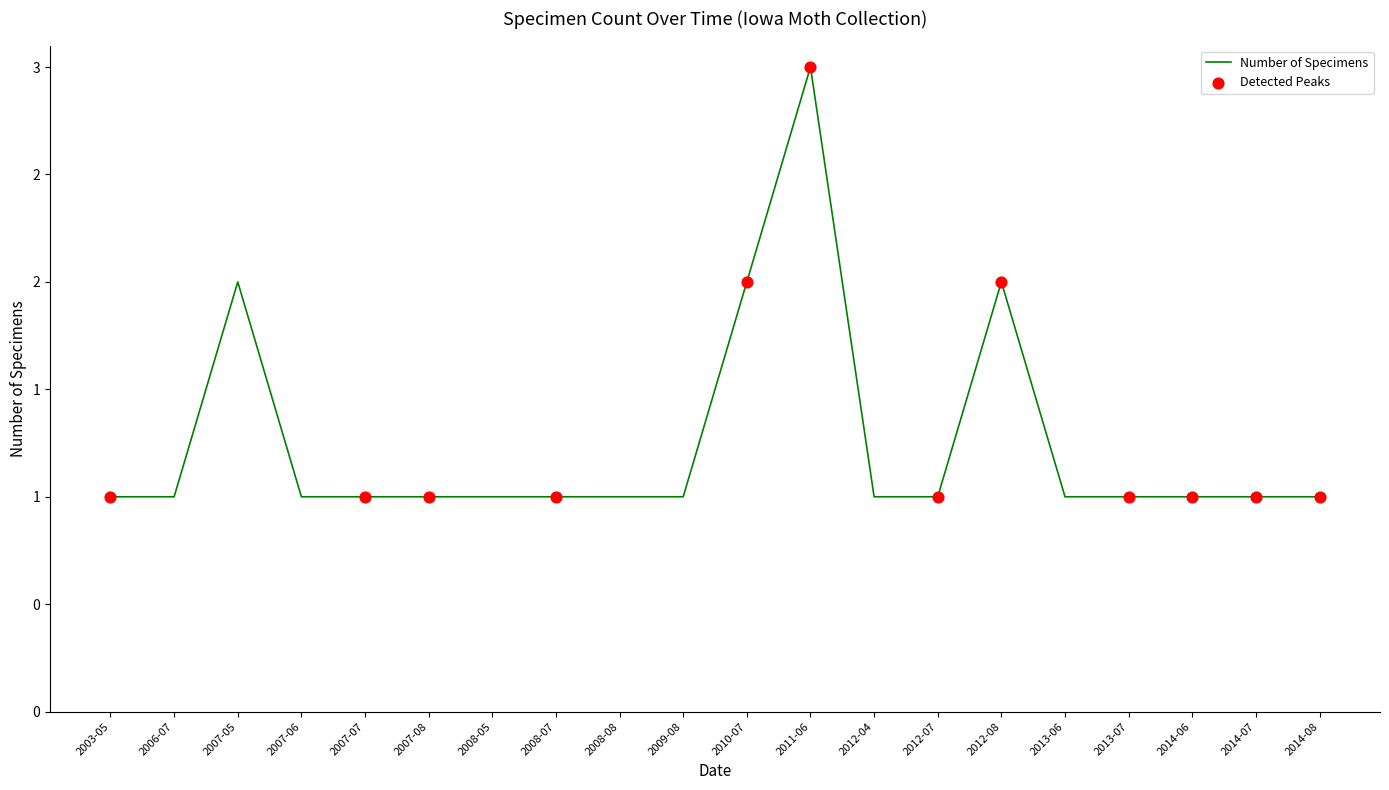

Approximately how many times larger is the value at 2008-07 compared to 2014-08?

1.0